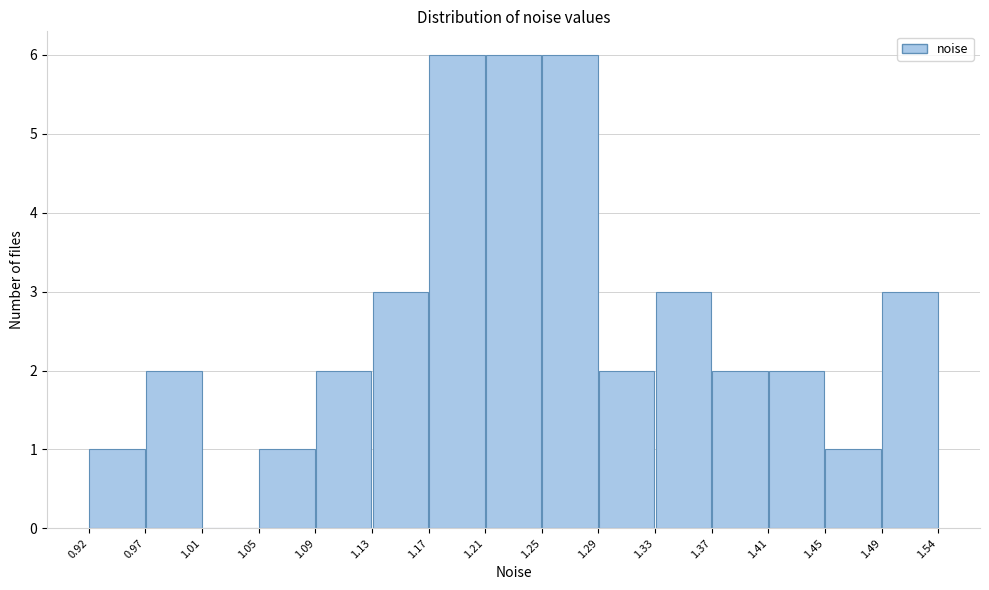

Reading left to right, list every bar in this chart as the range it spans on the x-axis followed by its height. The values are not printed on the chart, so give them approximately, as read against the axis.

0.92 to 0.97: 1
0.97 to 1.01: 2
1.01 to 1.05: 0
1.05 to 1.09: 1
1.09 to 1.13: 2
1.13 to 1.17: 3
1.17 to 1.21: 6
1.21 to 1.25: 6
1.25 to 1.29: 6
1.29 to 1.33: 2
1.33 to 1.37: 3
1.37 to 1.41: 2
1.41 to 1.45: 2
1.45 to 1.49: 1
1.49 to 1.54: 3